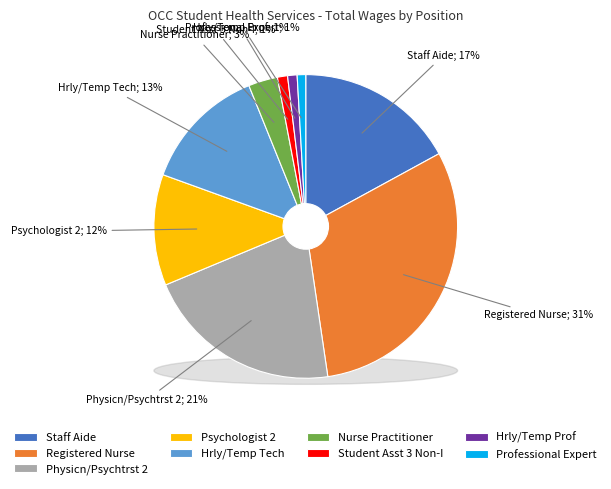

What is the smallest slice in the pie chart?

Professional Expert